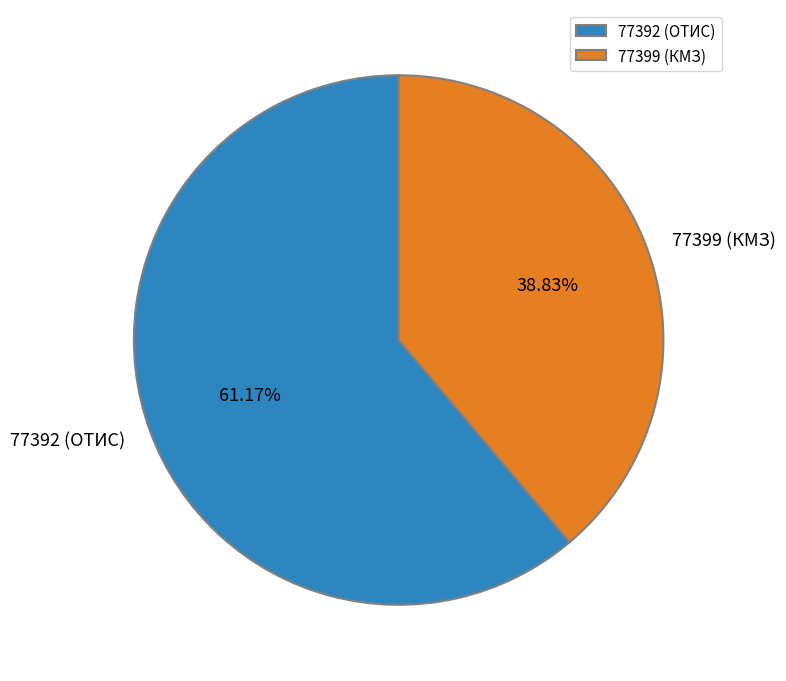

Is there any slice that represents more than half of the pie?

Yes